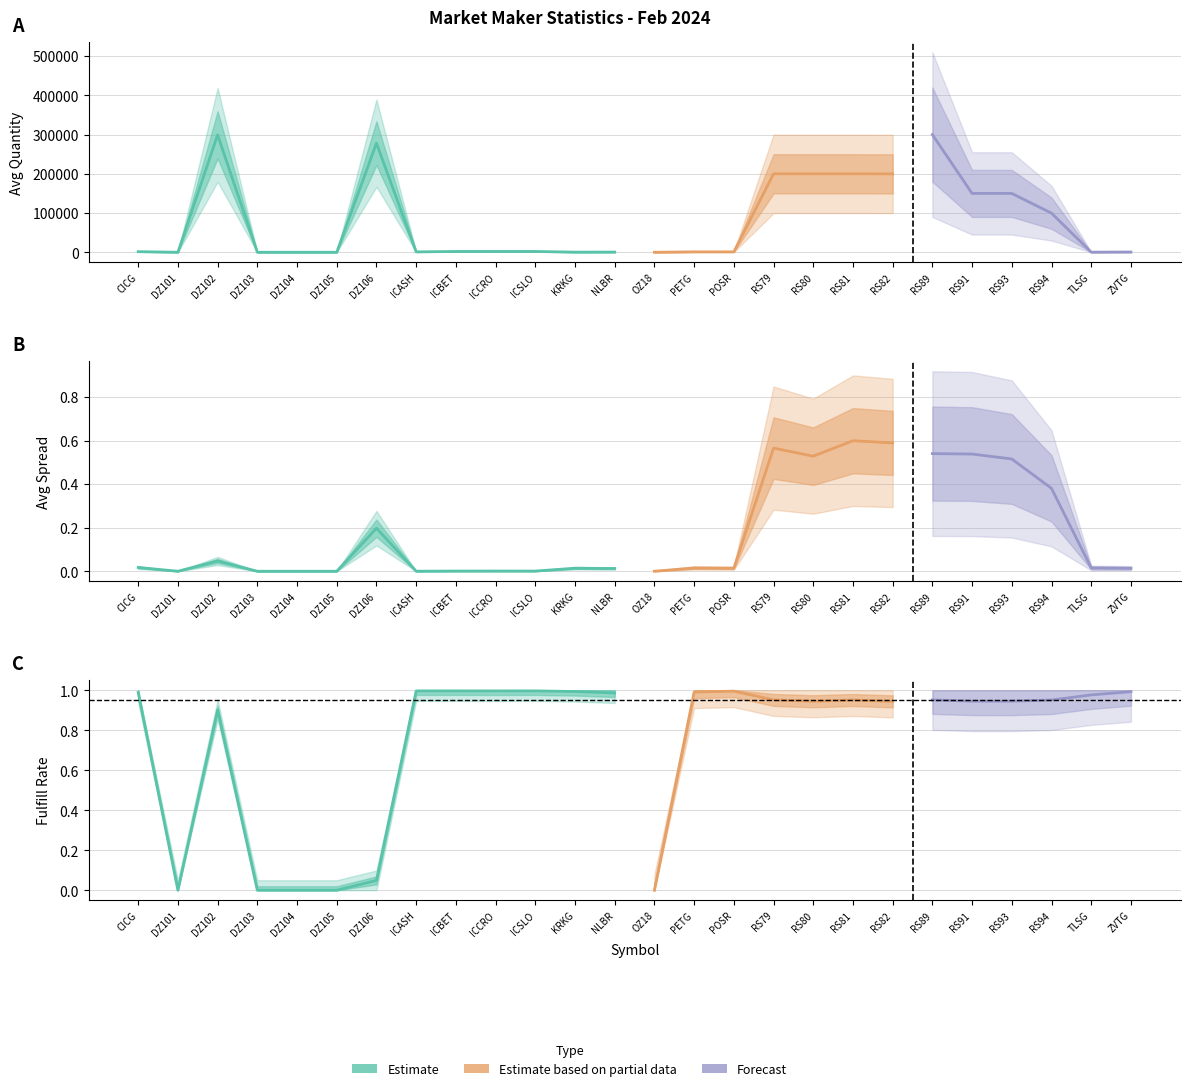

How many distinct data groups are displayed?

3